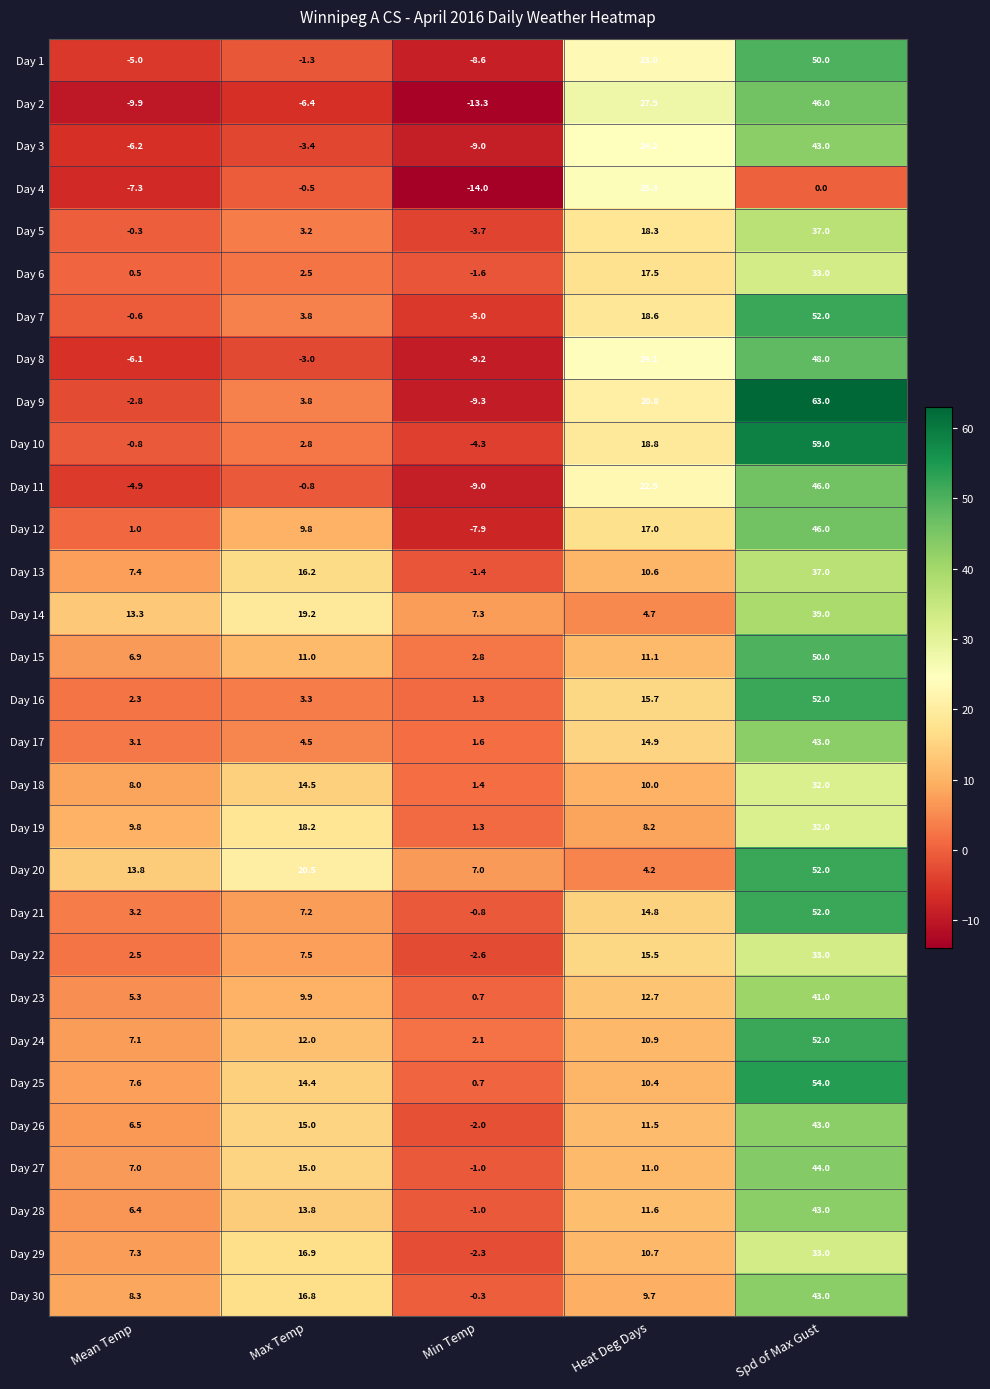

What is the minimum value shown in the chart?

-14.0